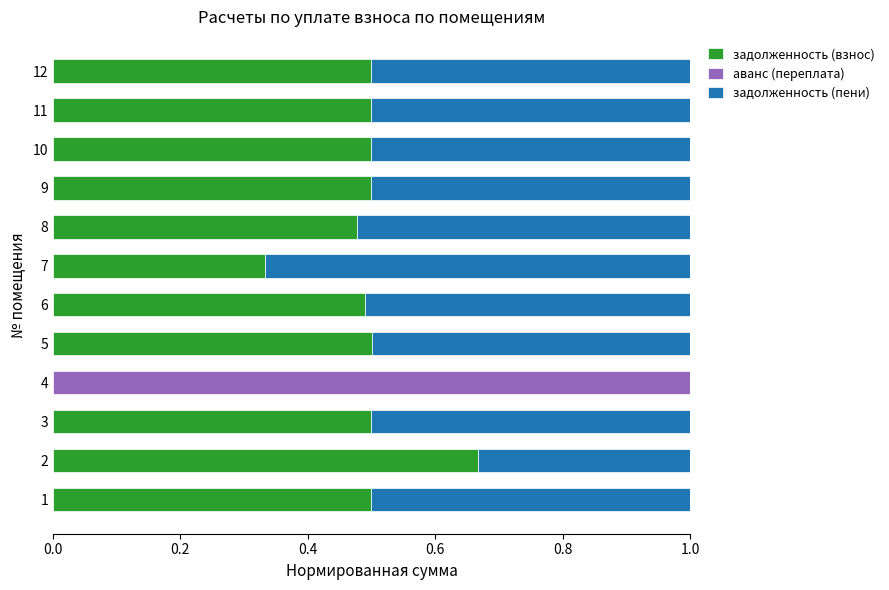

What is the sum of all задолженность (взнос) values?

5.5